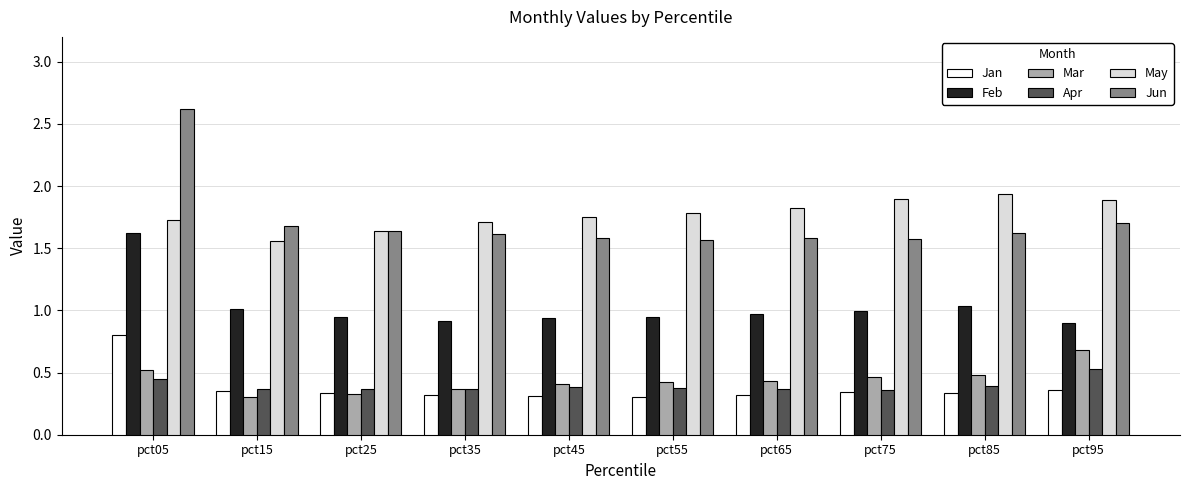

Which series has the largest range (max minus min)?

Jun